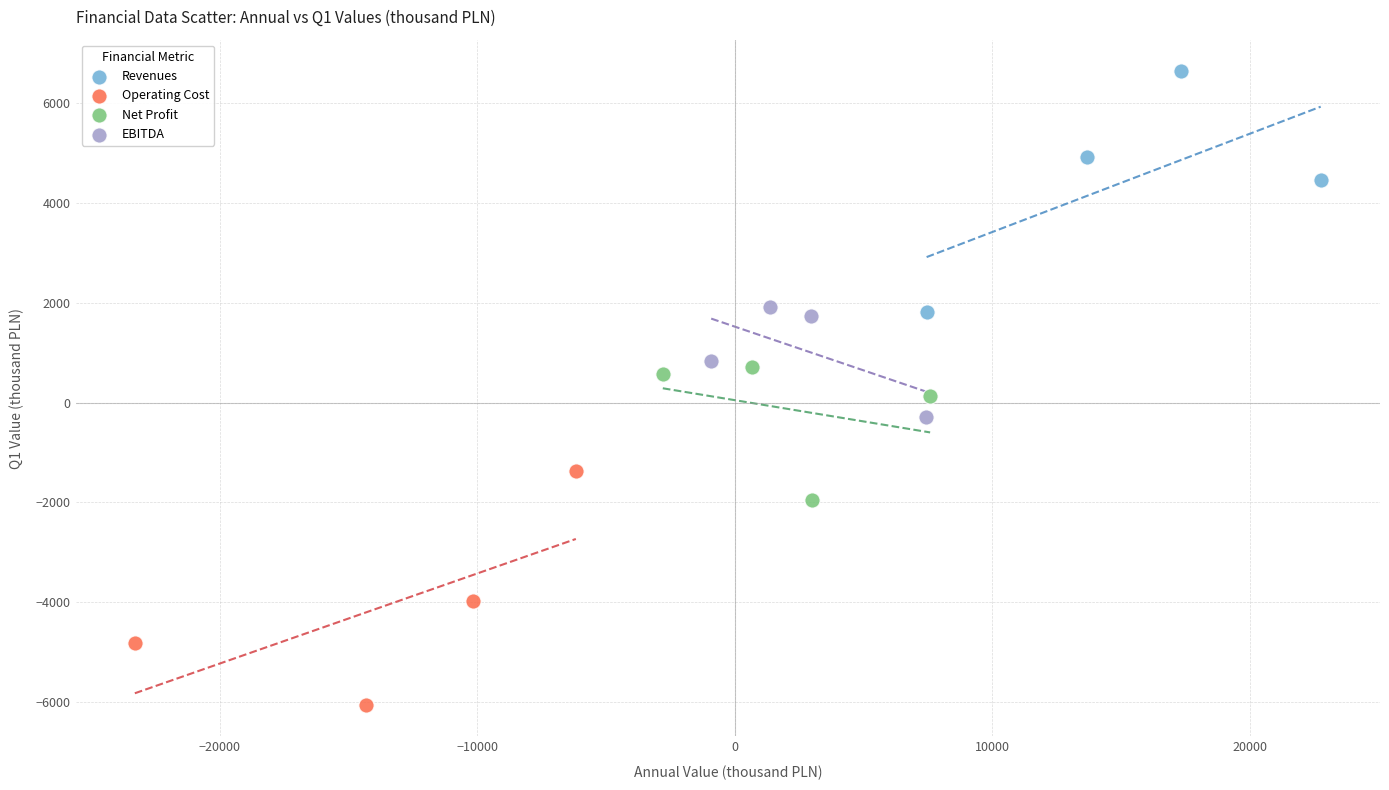

Which series contains the lowest Y value?

Operating Cost